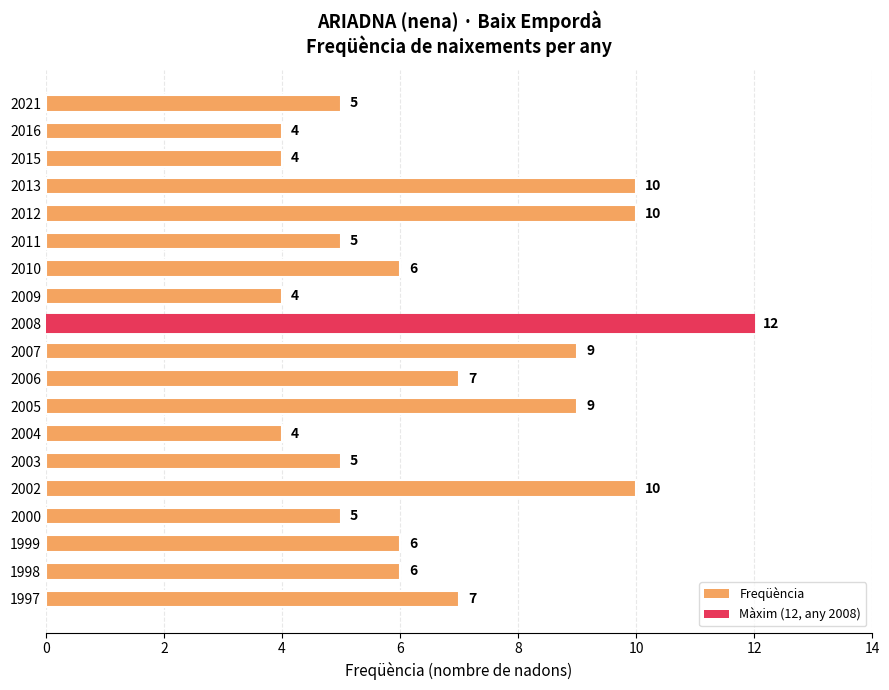

Count the values in the range 5 to 9.

11